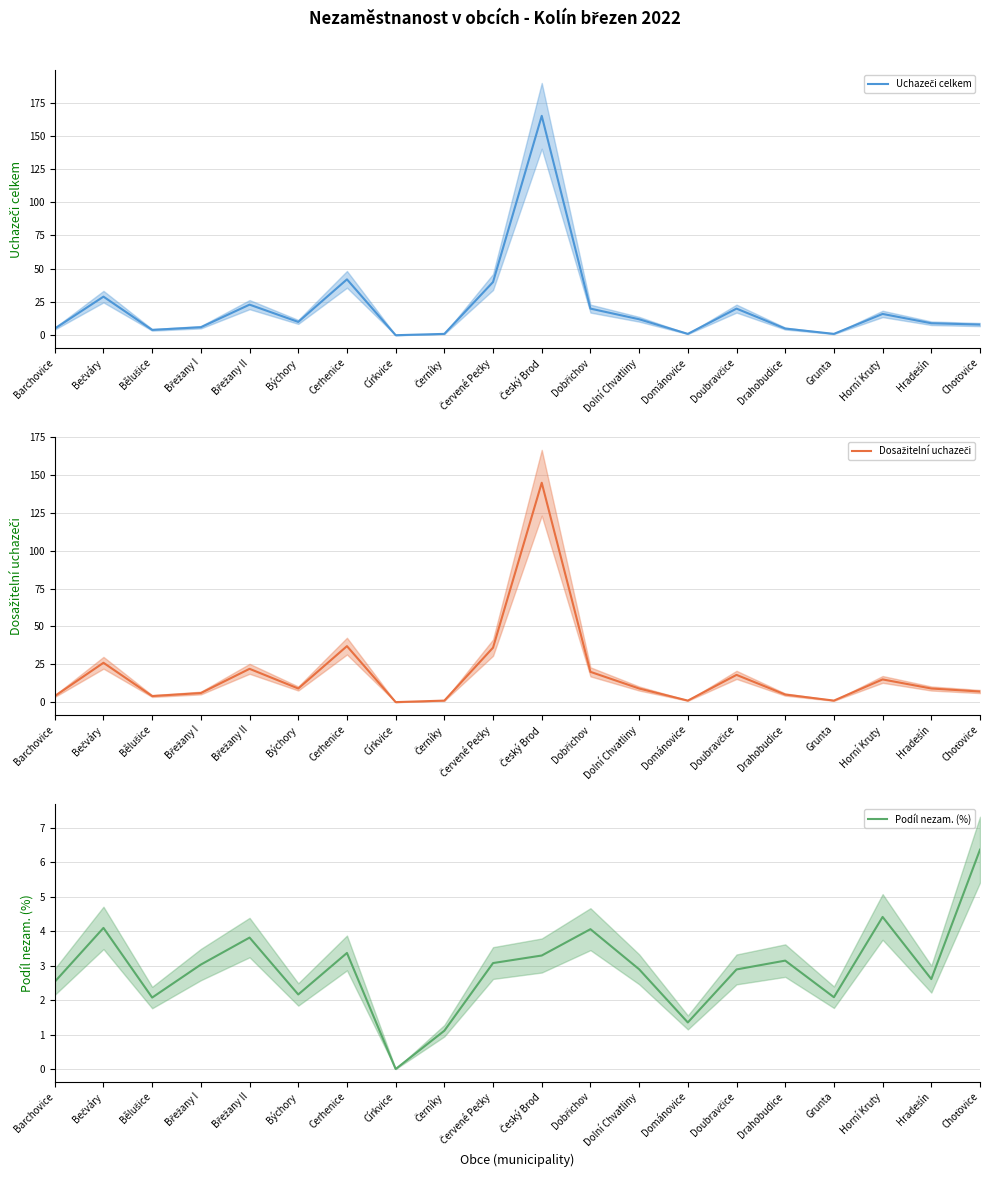

Is the value of Podíl nezam. (%) at Drahobudice greater than the value of Dosažitelní uchazeči at Dománovice?

Yes